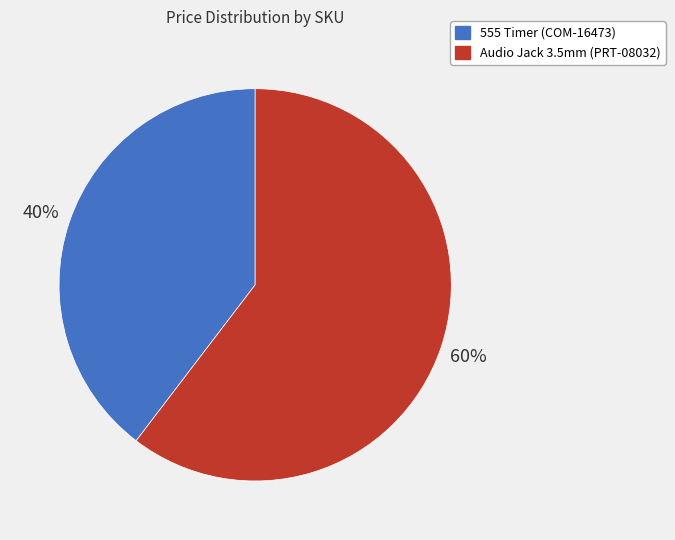

To the nearest percent, what is the average slice percentage?

50%